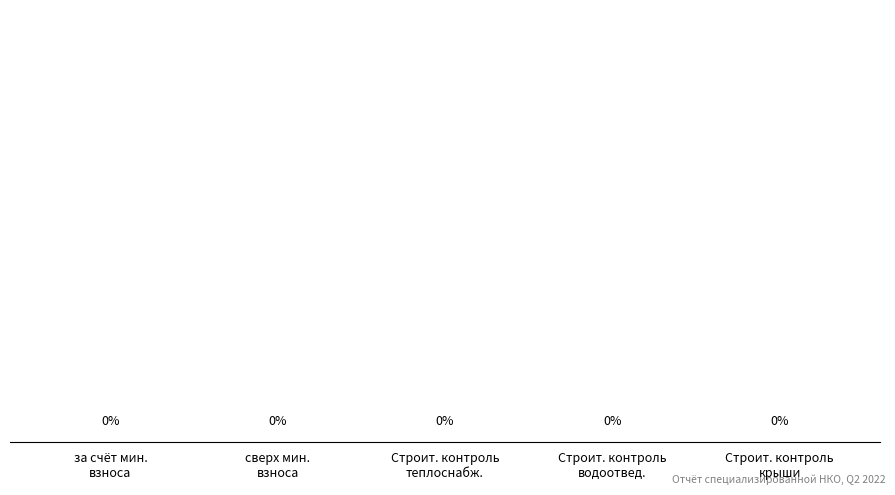

Count the number of data series in this chart.

1